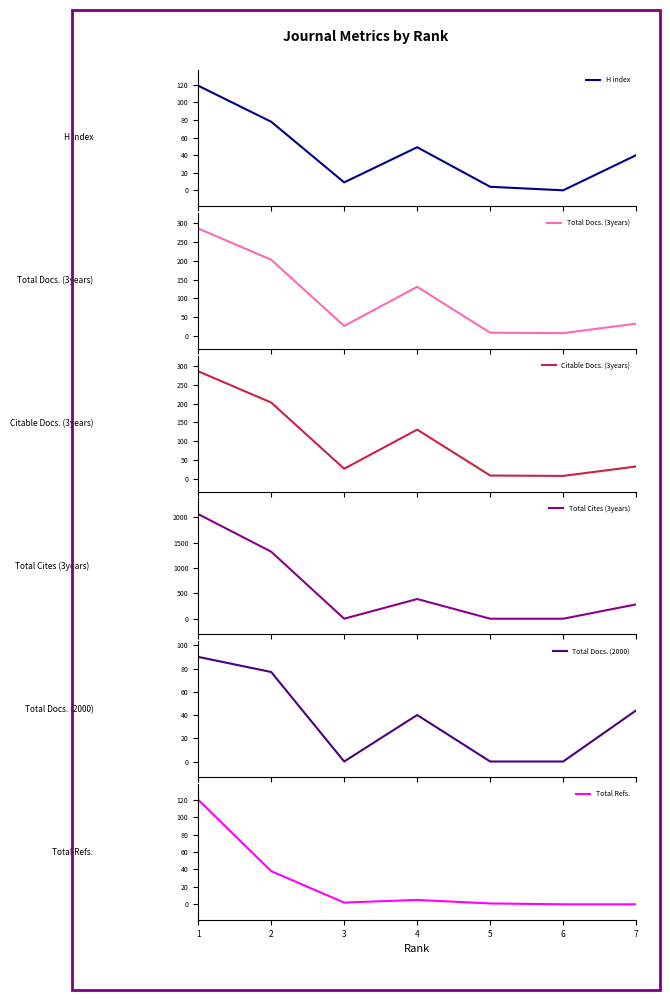

True or false: H index has a value of 49 at 4.

True